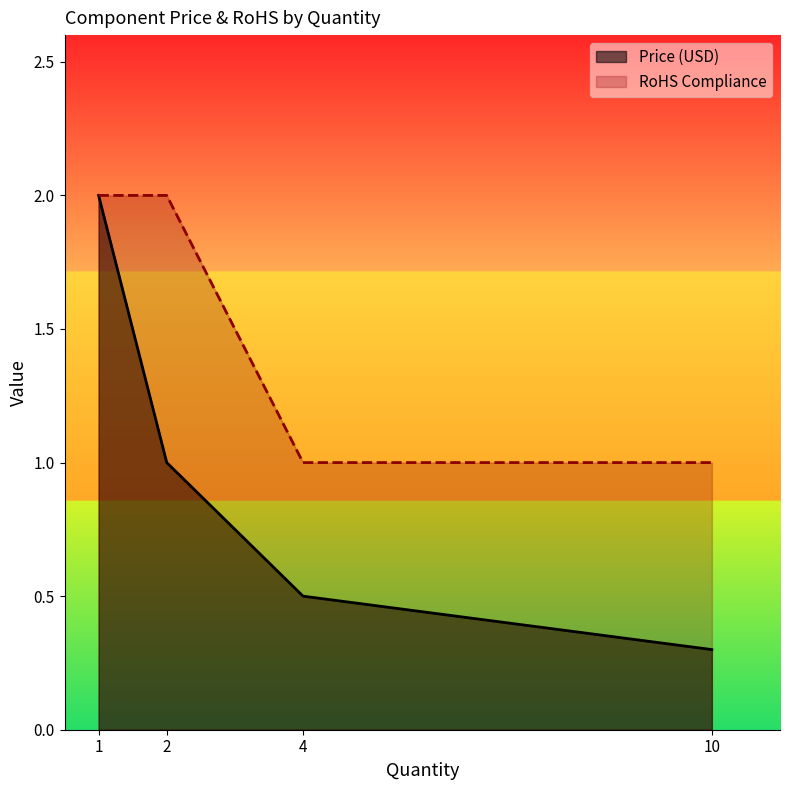

Which series has the largest total across all categories?

RoHS Compliance